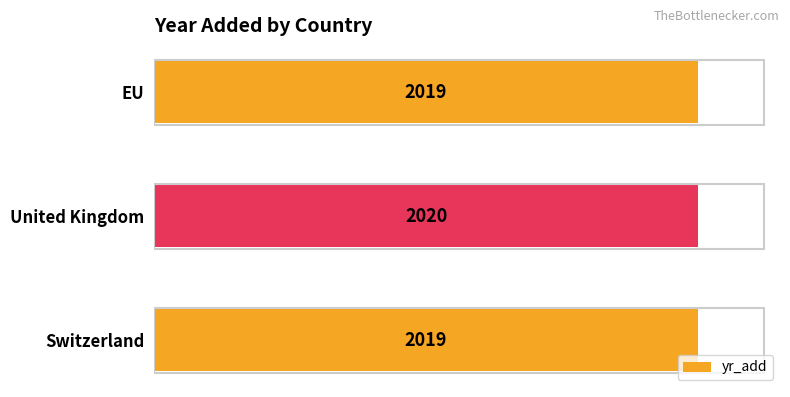

True or false: the data shows 2020 at United Kingdom.

True